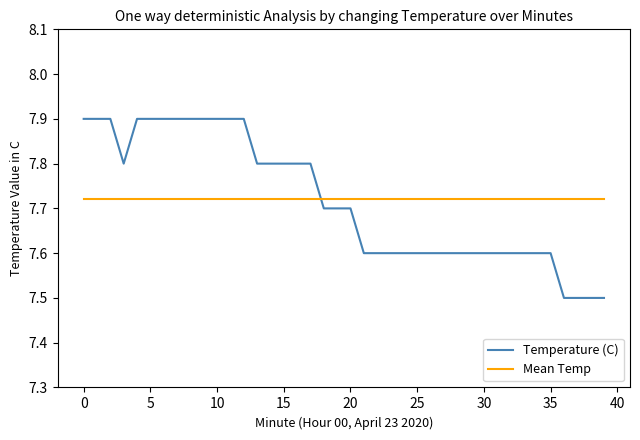

At how many categories does at least one series exceed 7?

40